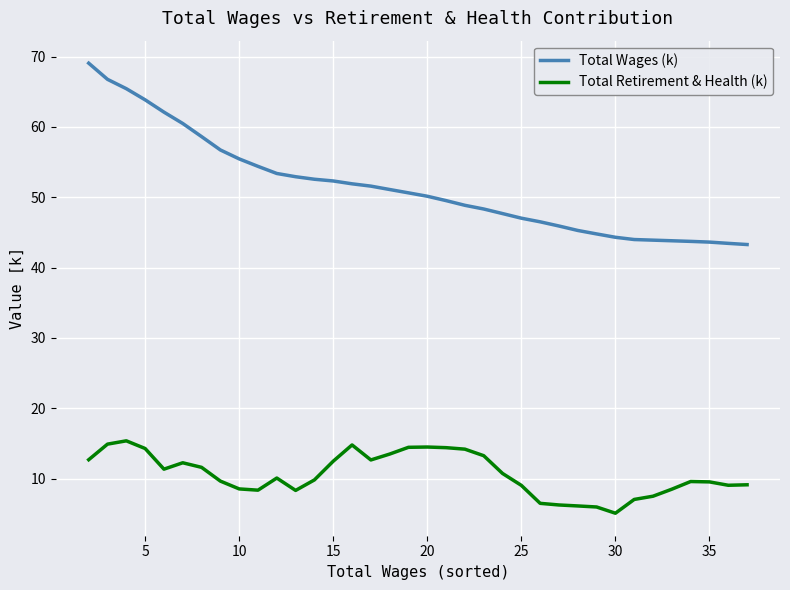

True or false: Total Retirement & Health (k) and Total Wages (k) cross at least once.

False